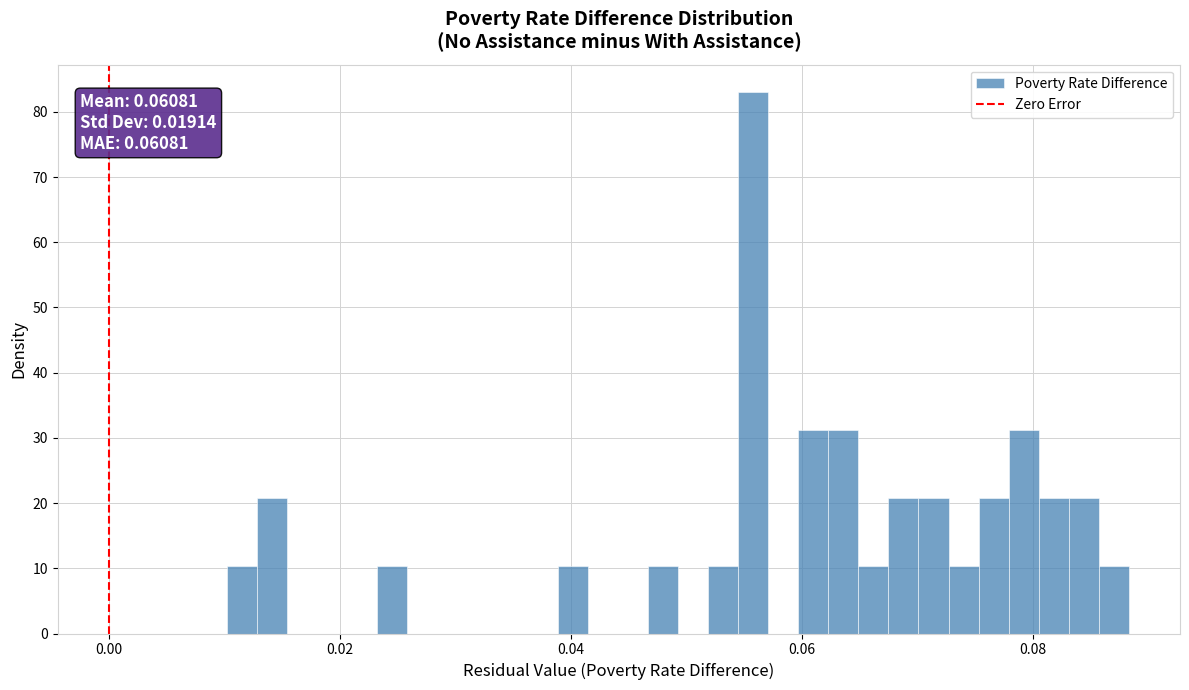

Read against the x-axis, roughly where is the centre of the tallest bar?

0.056